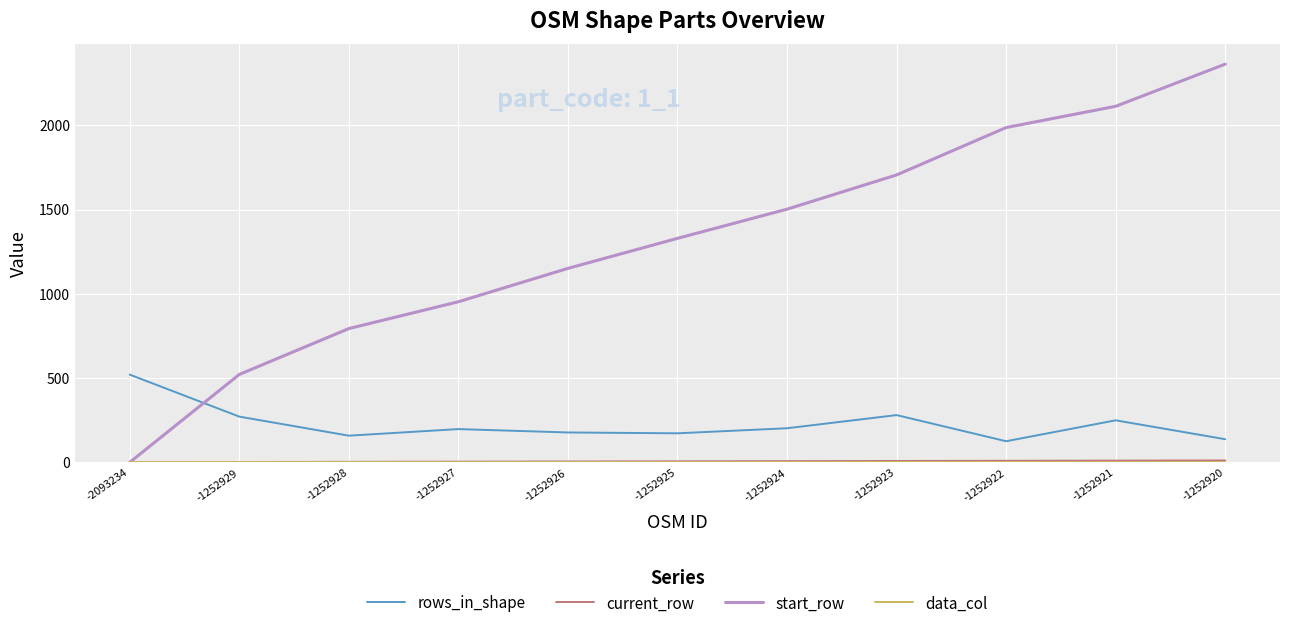

True or false: rows_in_shape and start_row cross at least once.

True